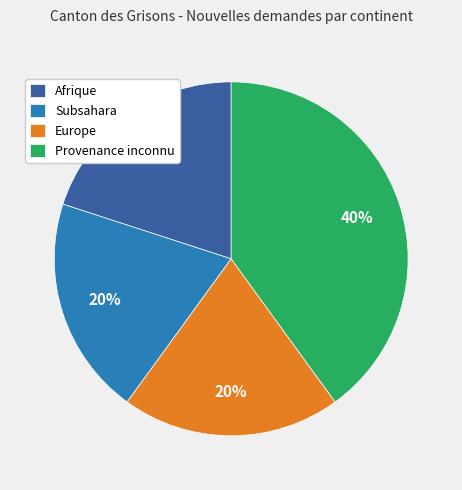

How many slices are in this pie chart?

4